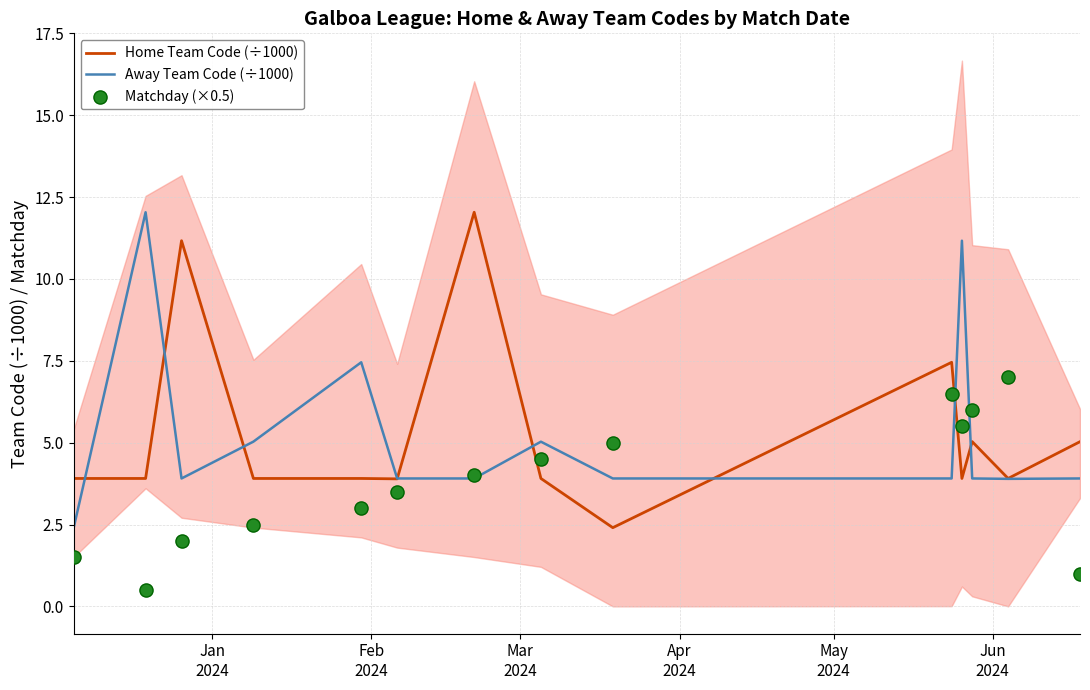

At how many categories does at least one series exceed 1?

14